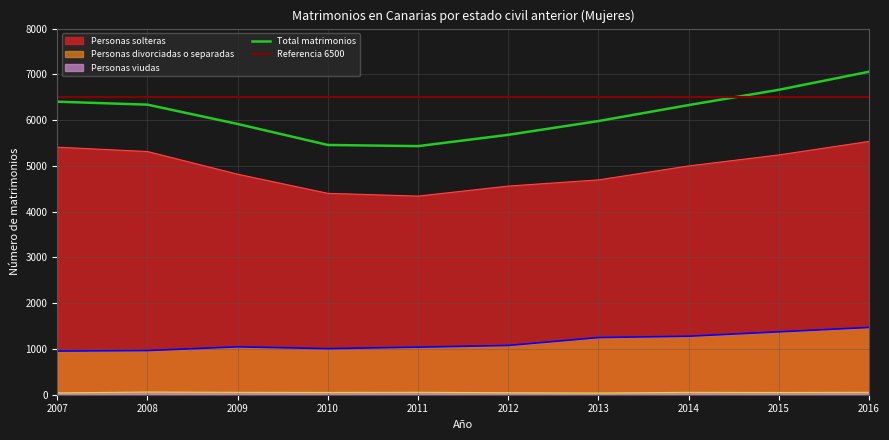

Is the value of Total at 2012 greater than the value of Personas divorciadas o separadas at 2010?

Yes